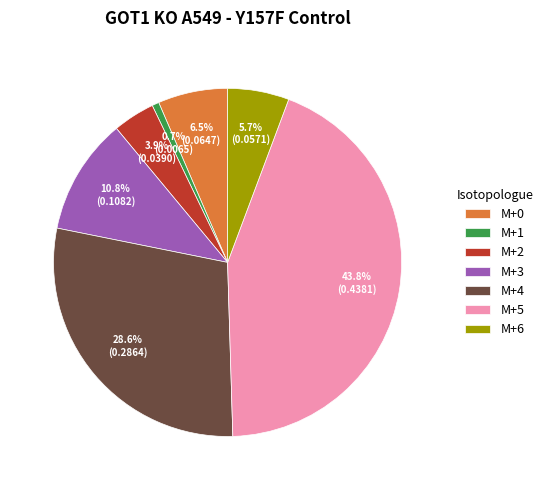

Between M+6 and M+2, which is larger?

M+6